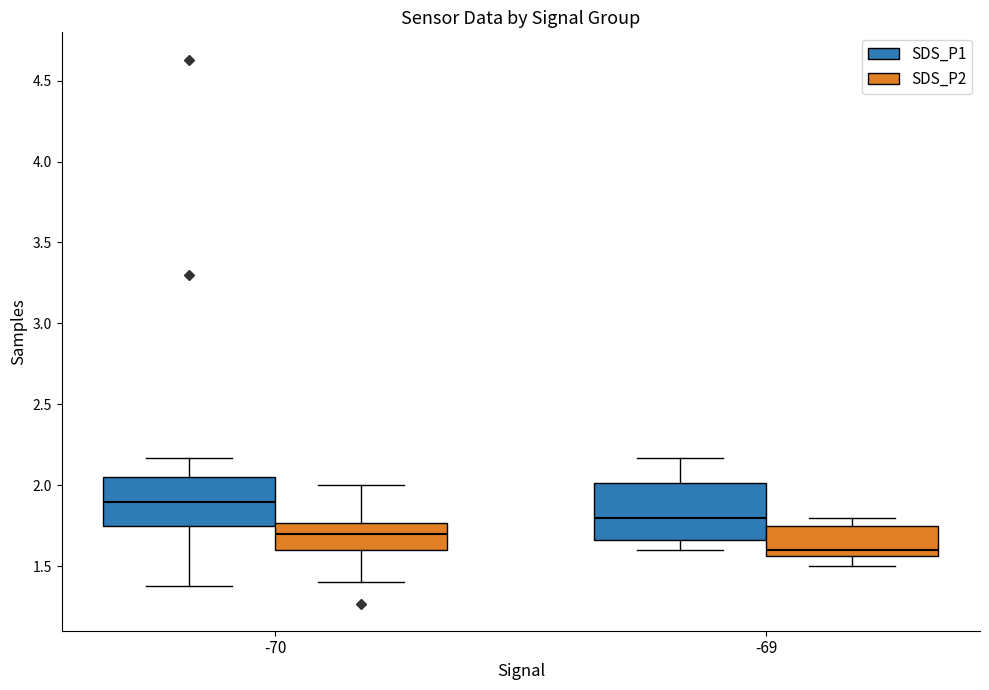

Reading left to right, read every box against the y-axis: the position of its median line, the range the box covers, and the ends of its whiskers. The values are not printed on the chart, so give them approximately, as read against the axis.

-70 (SDS_P1): median 1.90, box 1.75 to 2.05, whiskers 1.40 to 2.15
-70 (SDS_P2): median 1.70, box 1.60 to 1.75, whiskers 1.40 to 2.00
-69 (SDS_P1): median 1.80, box 1.65 to 2.00, whiskers 1.60 to 2.15
-69 (SDS_P2): median 1.60, box 1.55 to 1.75, whiskers 1.50 to 1.80